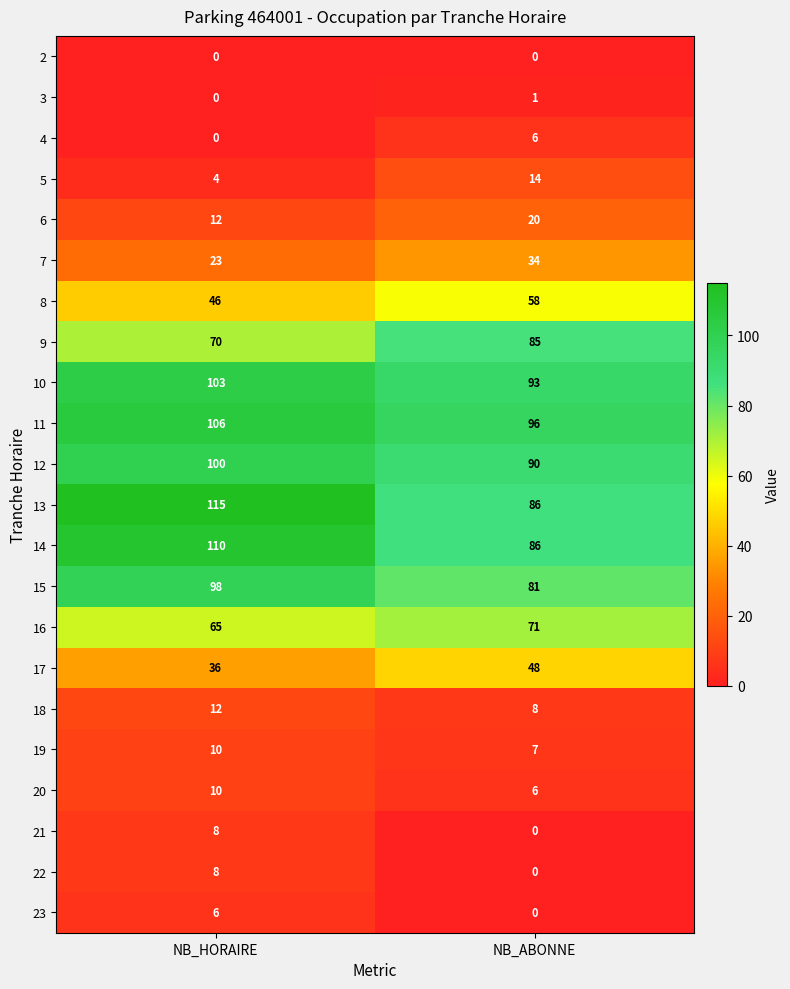

True or false: 9 has a value of 30 at NB_ABONNE.

False